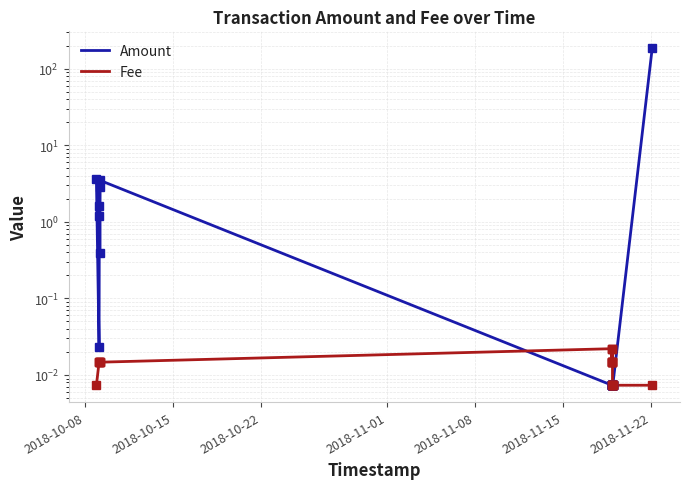

Count the number of data series in this chart.

2